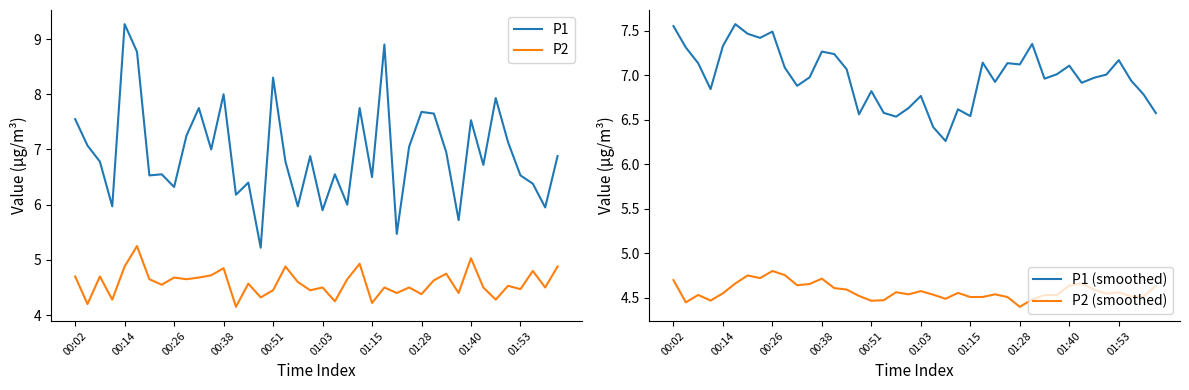

What is the lowest value of the P2 series?

4.2